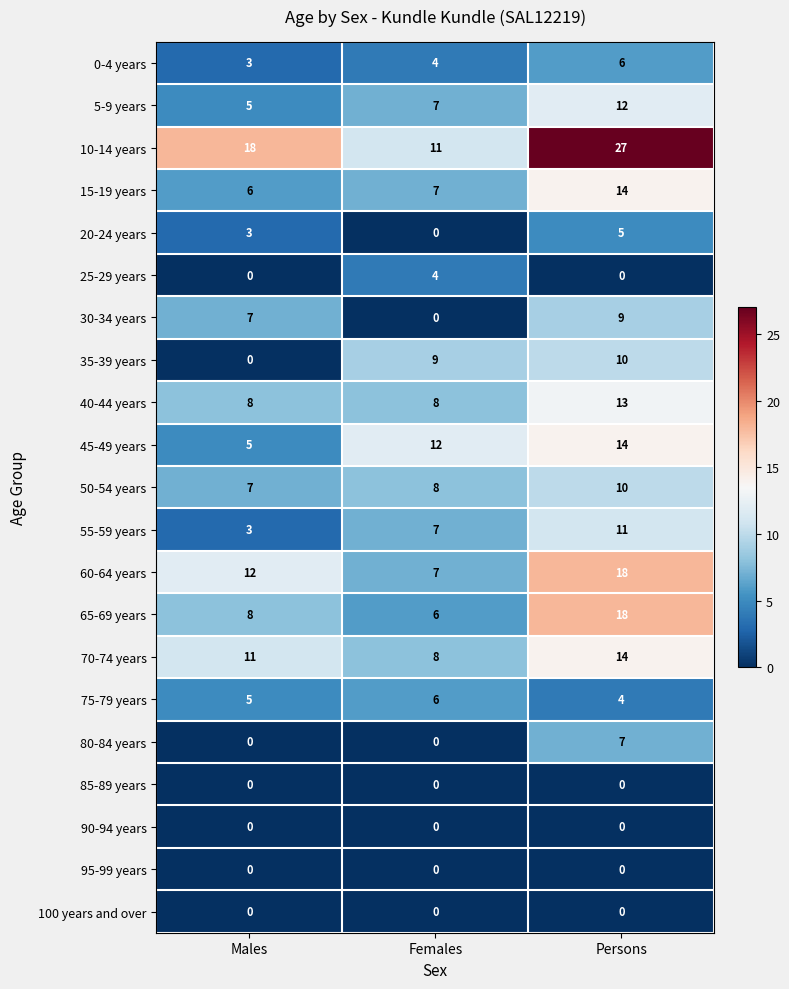

Where is 70-74 years nearest to the value 11?

Males